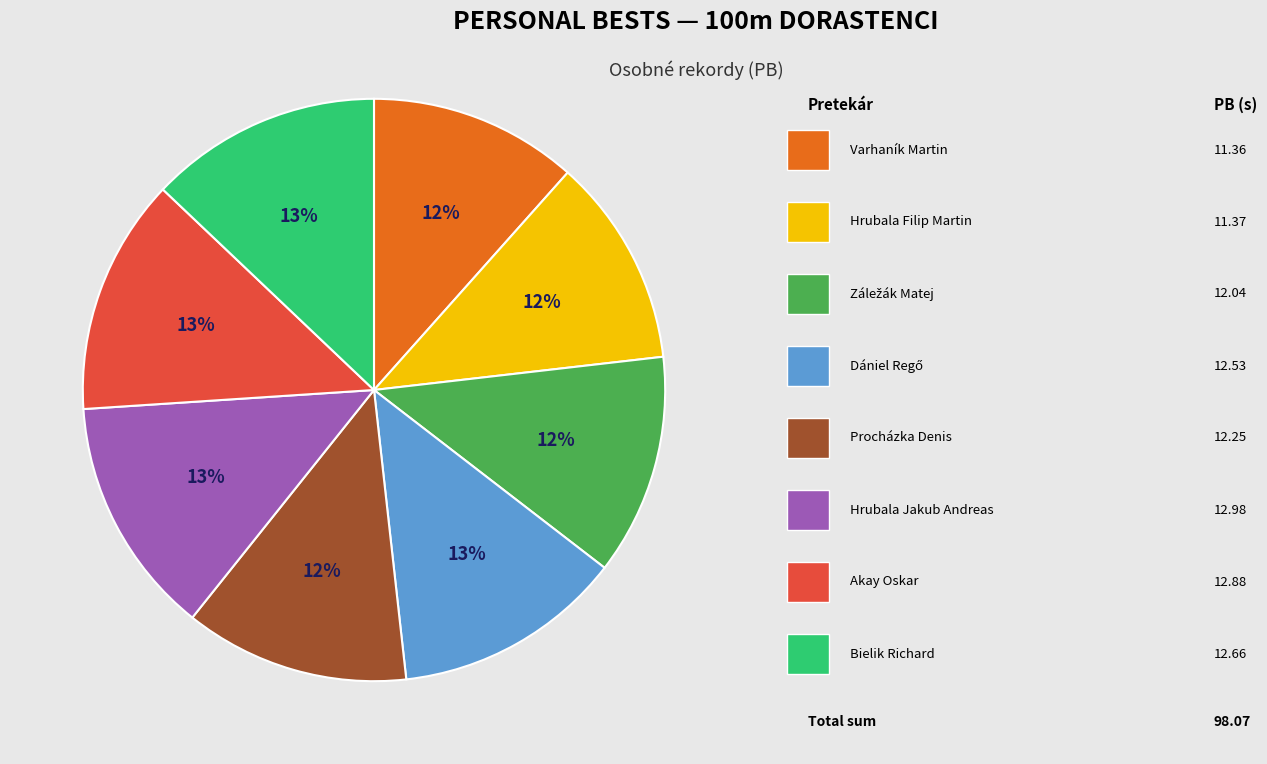

To the nearest percent, what is the average slice percentage?

12%